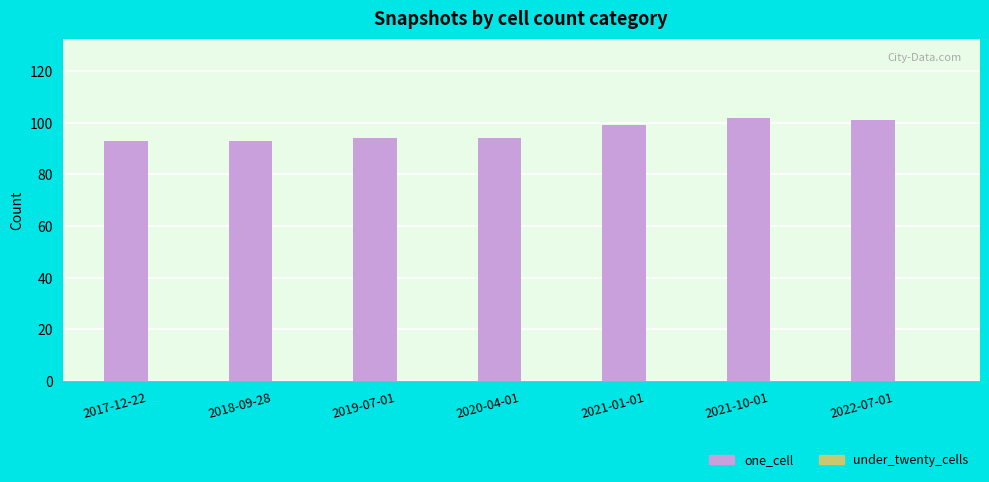

True or false: the data shows 93 at 2017-12-22.

True